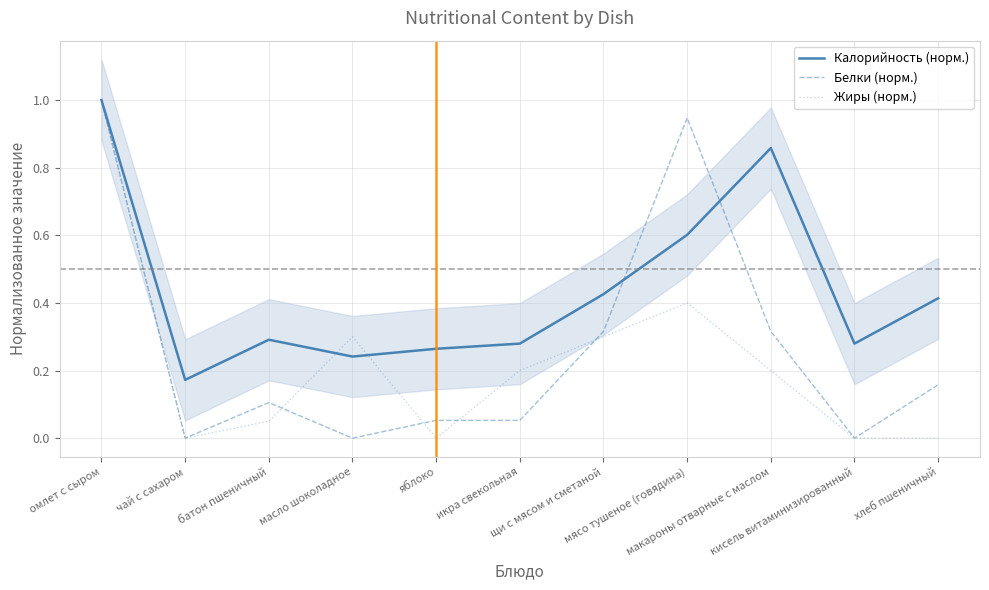

What is the value of the Жиры (норм.) point at the 6th from the left?

0.2